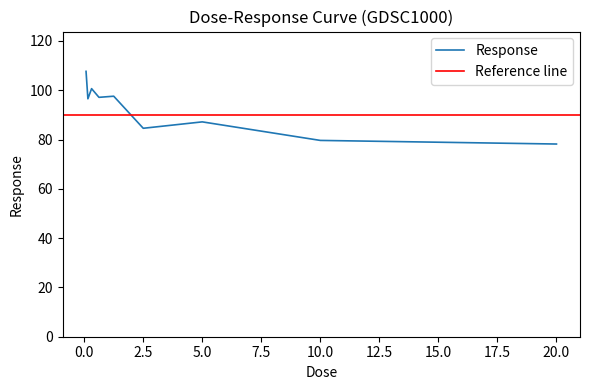

Which has a higher value, 2.5 or 0.078125?

0.078125